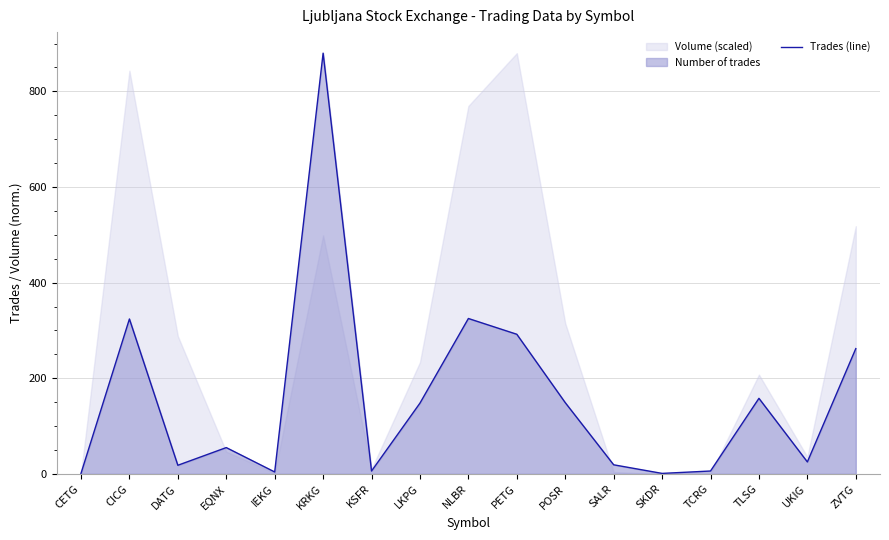

Rank the categories by value from highest to lowest.

KRKG, NLBR, CICG, PETG, ZVTG, TLSG, POSR, LKPG, EQNX, UKIG, SALR, DATG, KSFR, TCRG, IEKG, CETG, SKDR